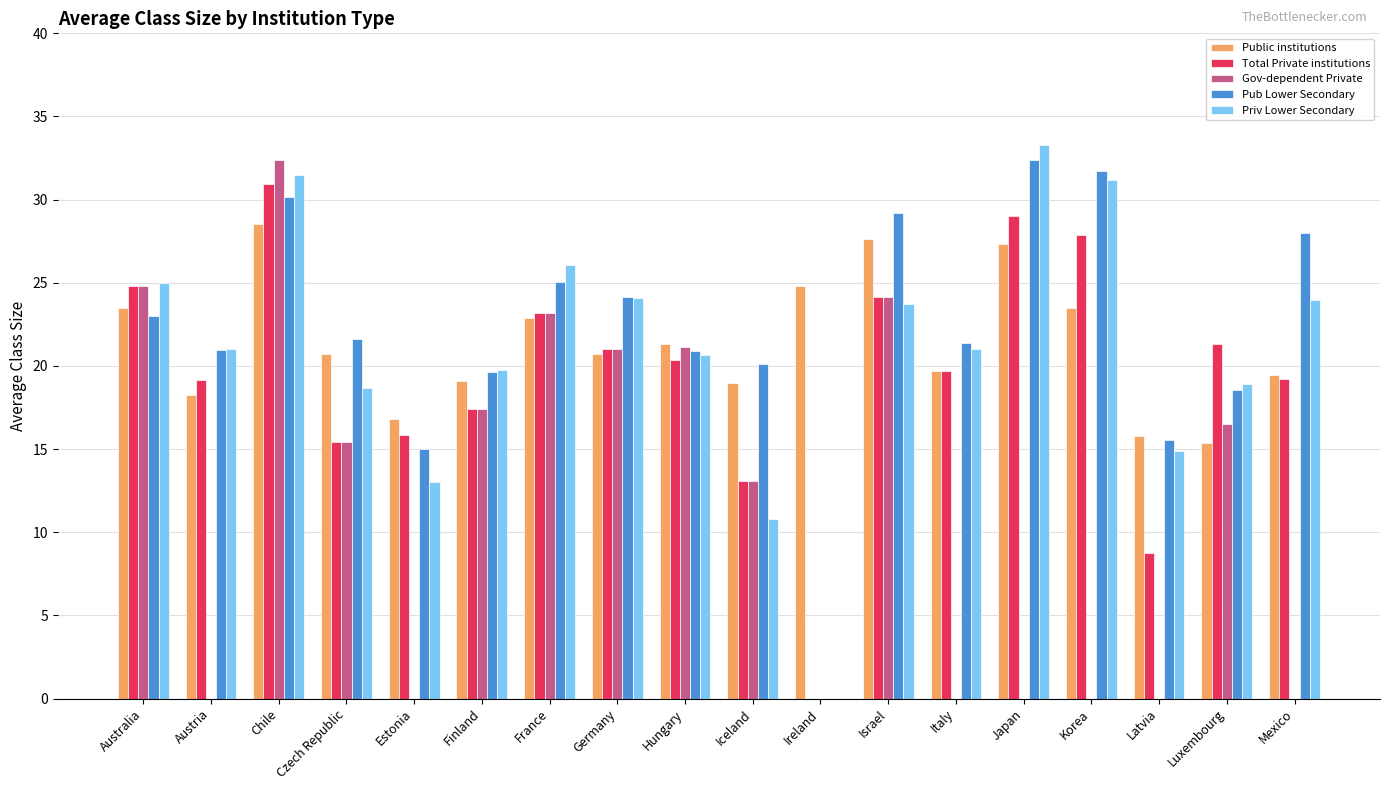

What is the sum of the Priv Lower Secondary values at Ireland and Chile?

31.5